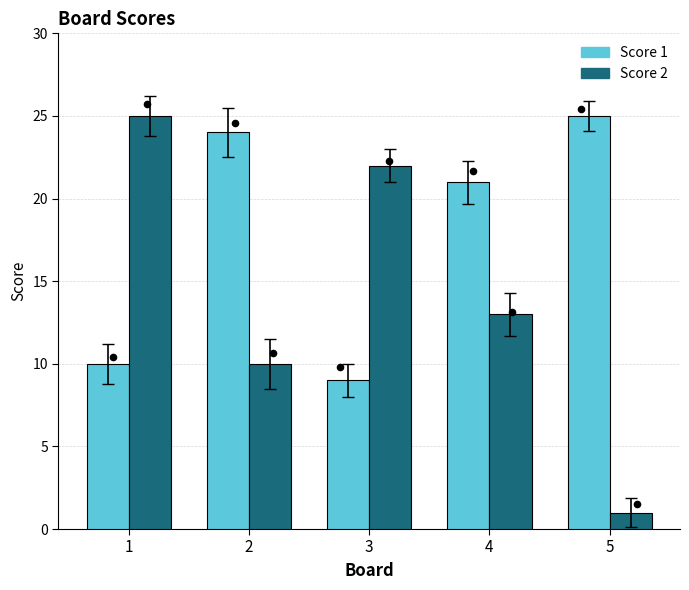

At which category is the sum across all series the highest?

1